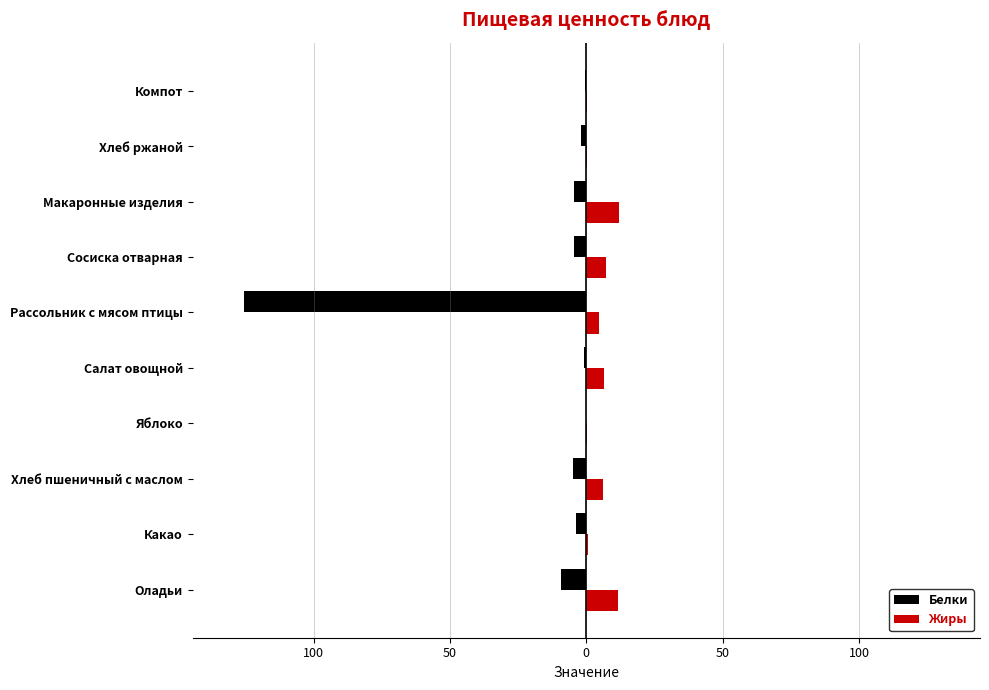

Which series has the largest total across all categories?

Жиры